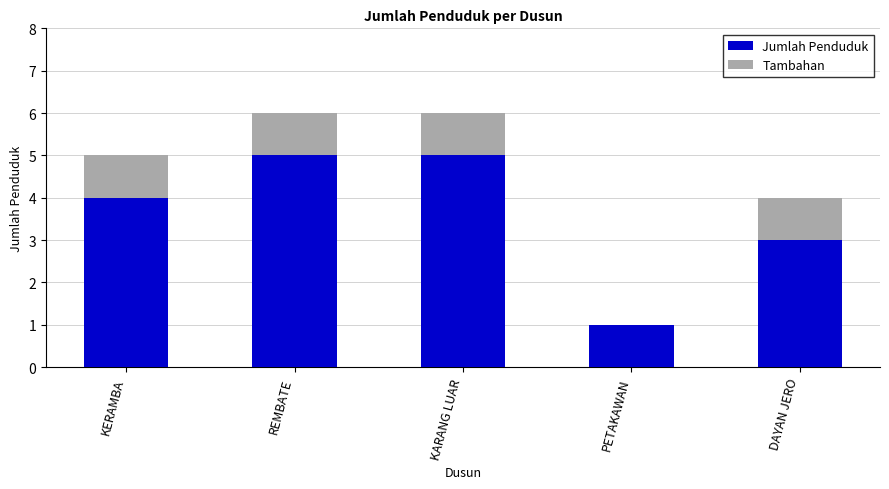

True or false: Jumlah Penduduk has a value of 3 at DAYAN JERO.

True